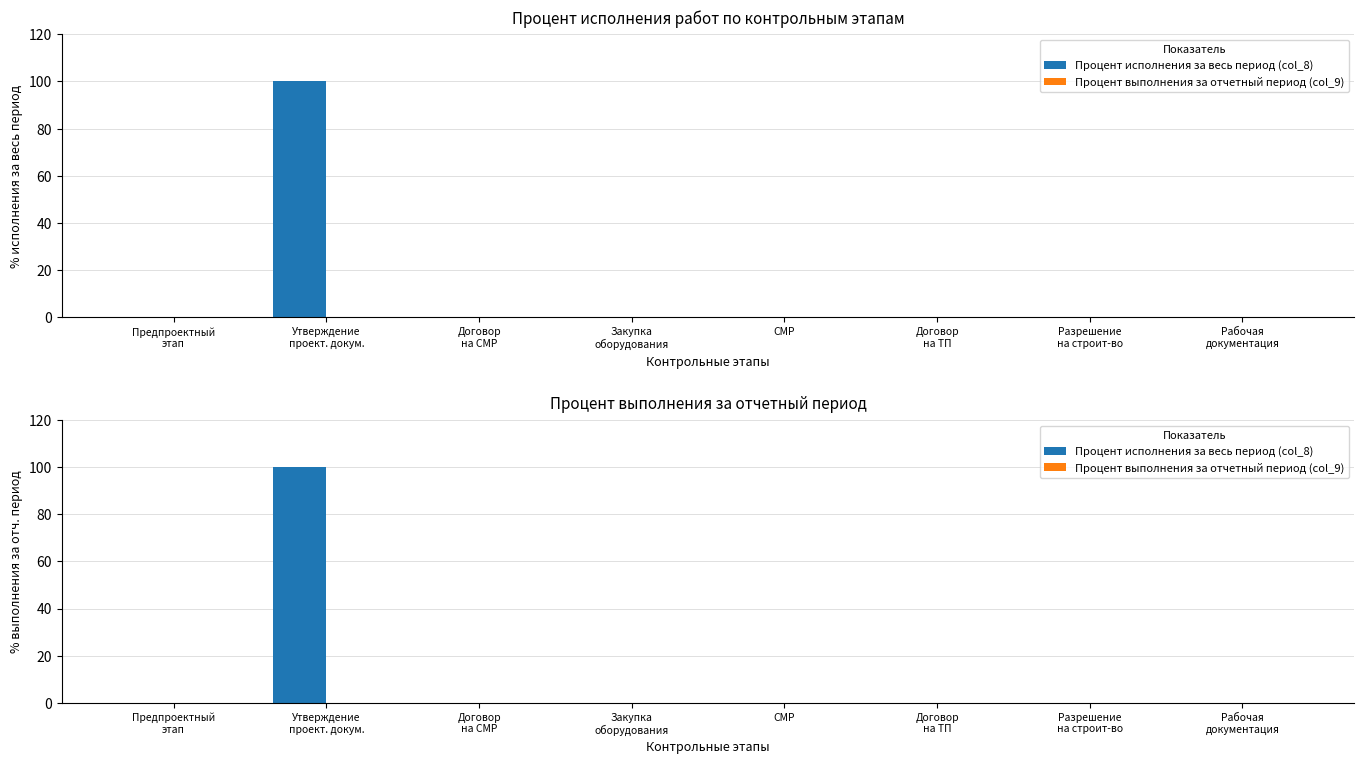

Between СМР and Разрешение
на строит-во, which is larger?

СМР